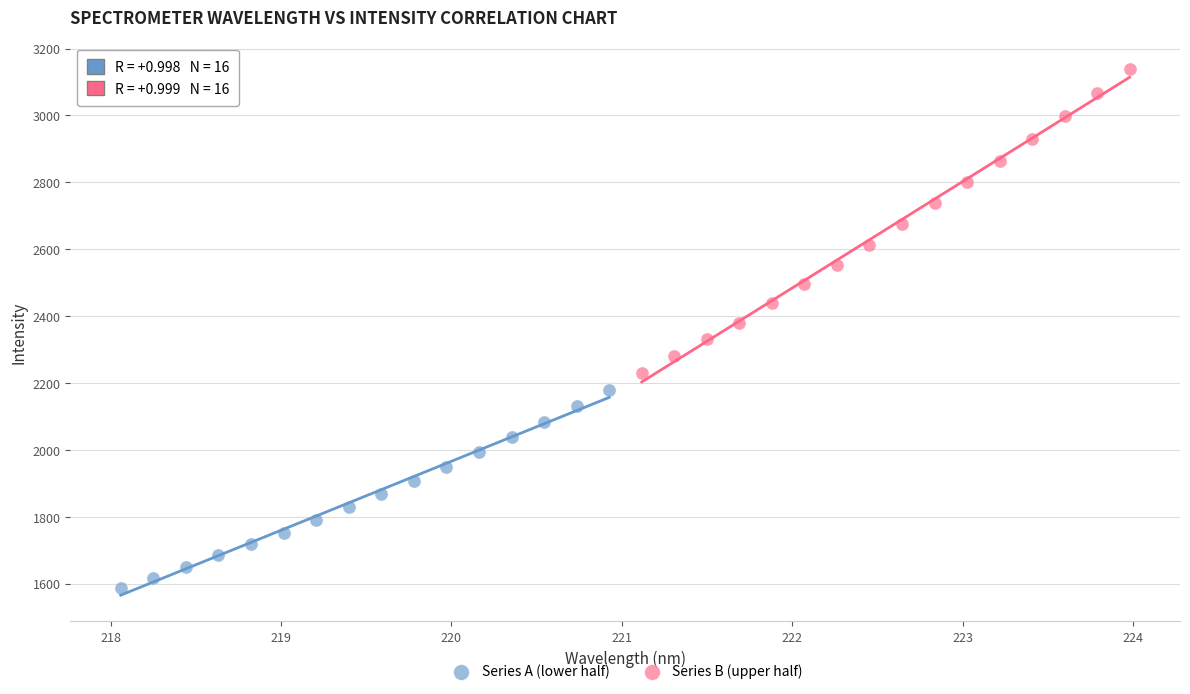

Which series reaches the maximum Y coordinate?

Series B (upper half)